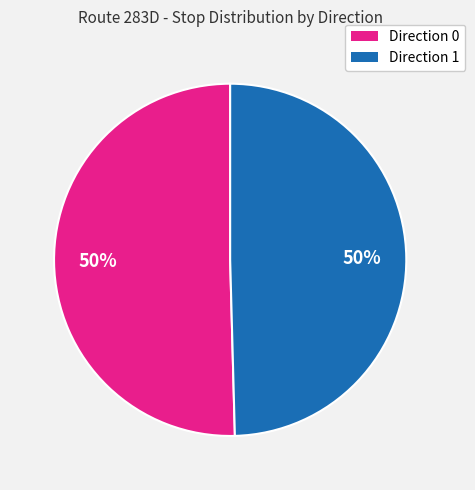

Do Direction 0 and Direction 1 together represent more than half of the pie?

Yes